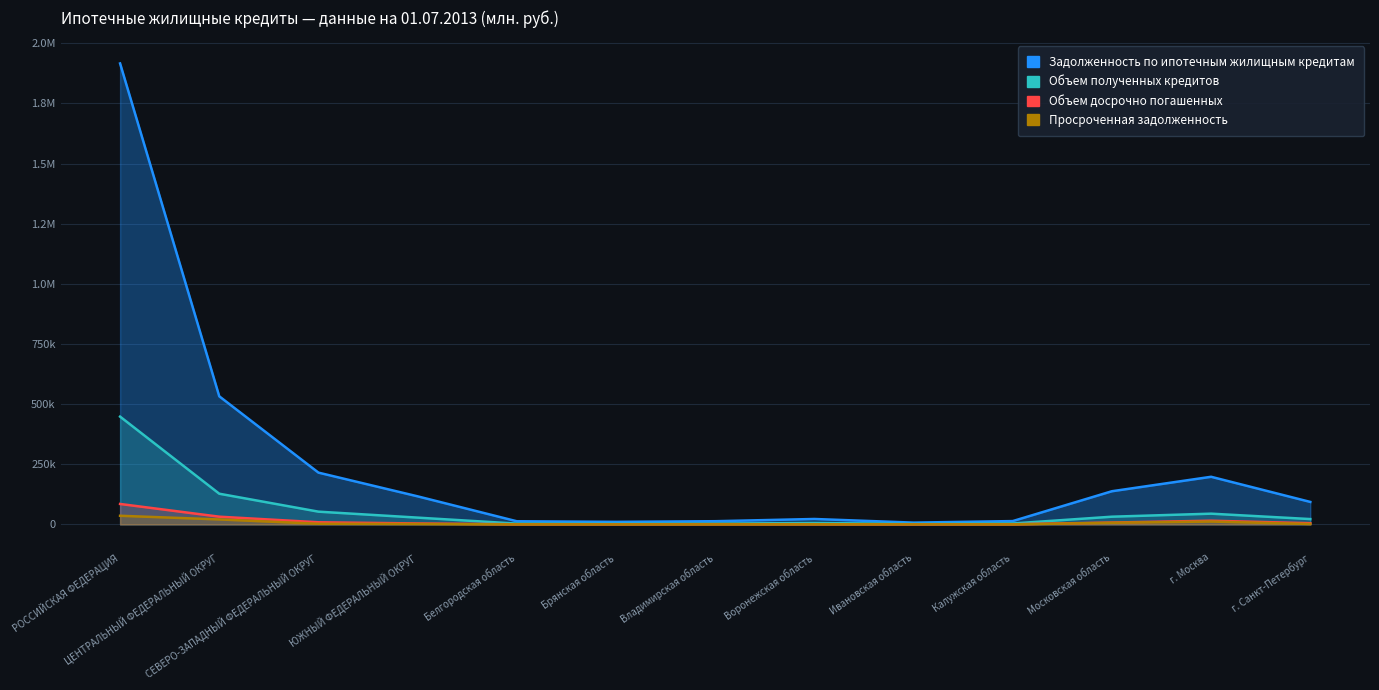

What is the label of the 12th point from the left?

г. Москва